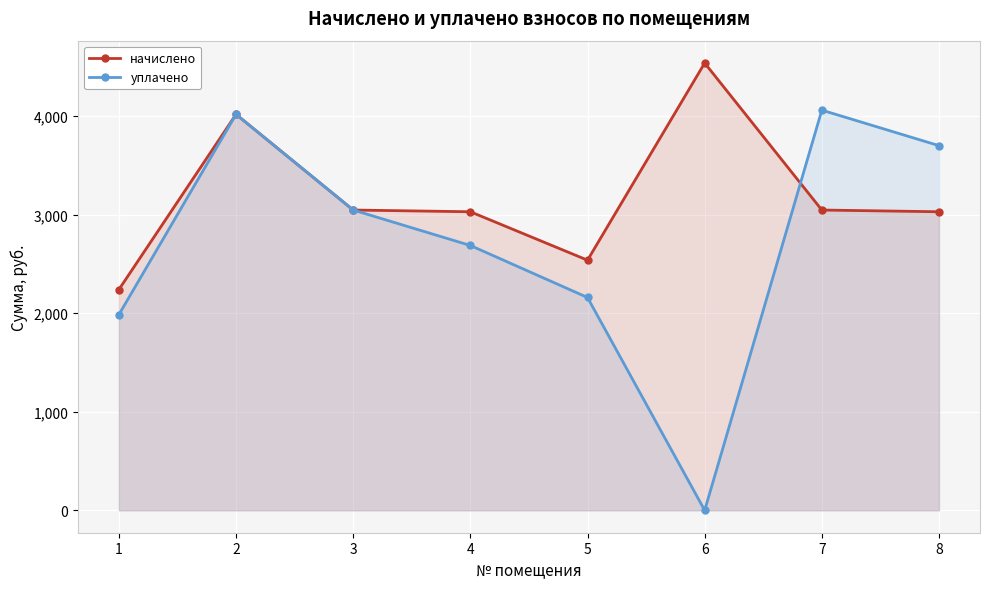

The value of уплачено at 6 is 1930.7. True or false?

False